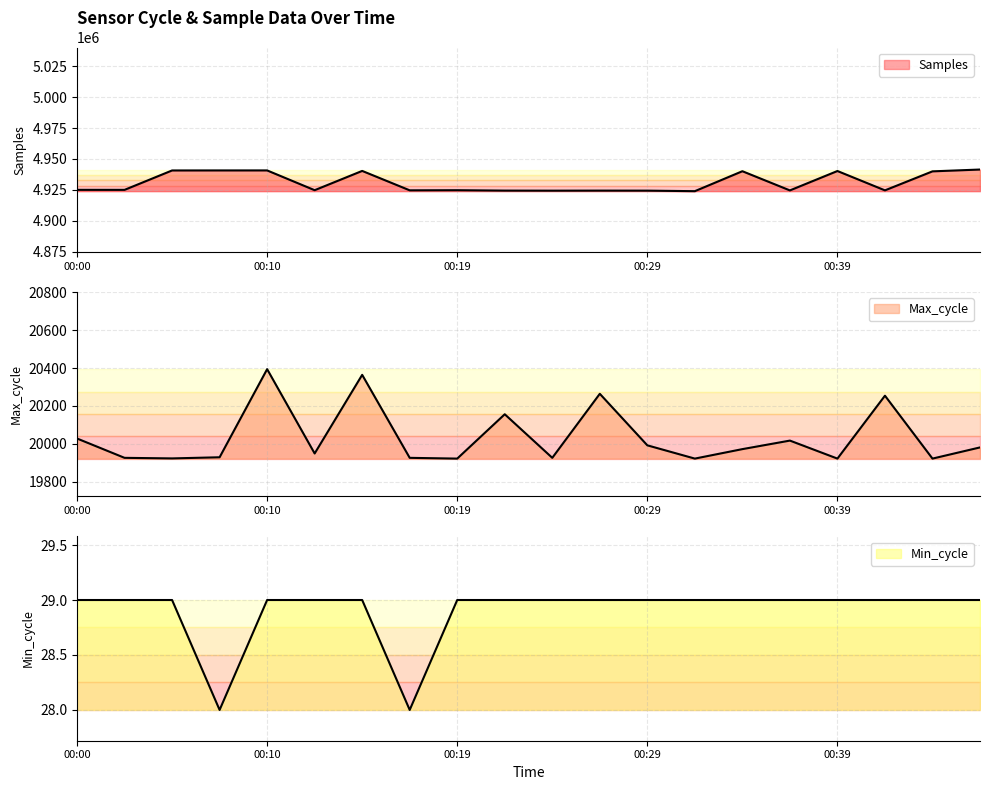

What is the highest value of the Min_cycle series?

29